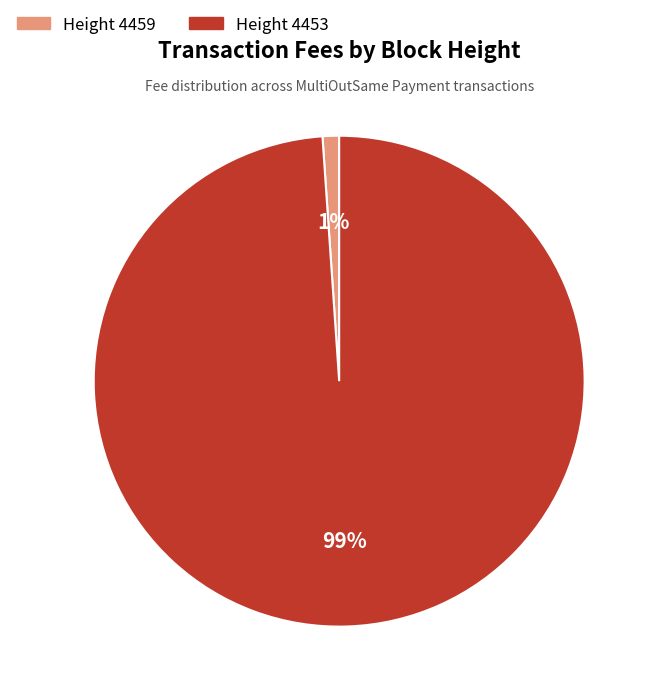

Count the number of slices in the pie.

2